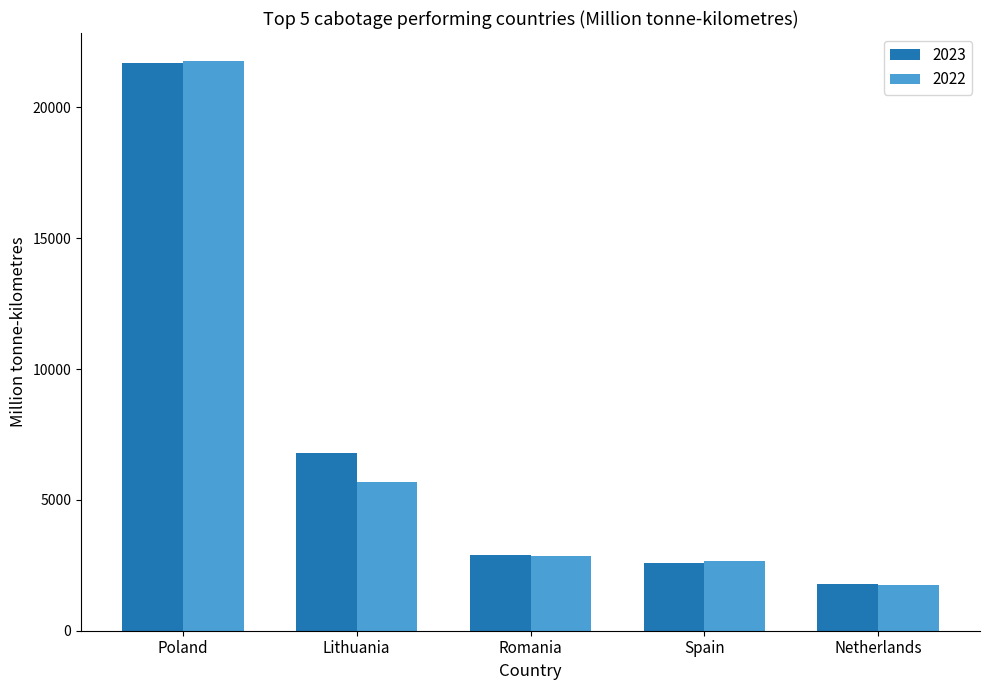

List the series in order of their overall mean, lowest first.

2022, 2023